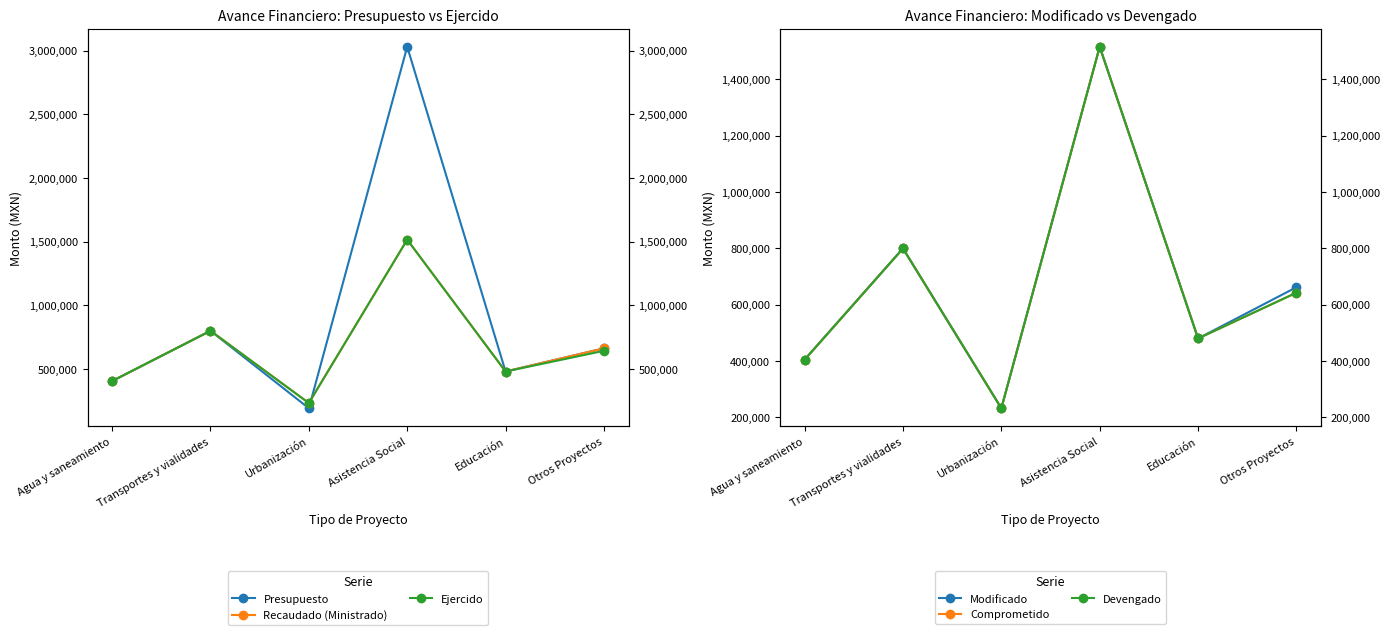

Where does the Presupuesto series first go above 661944?

Transportes y vialidades